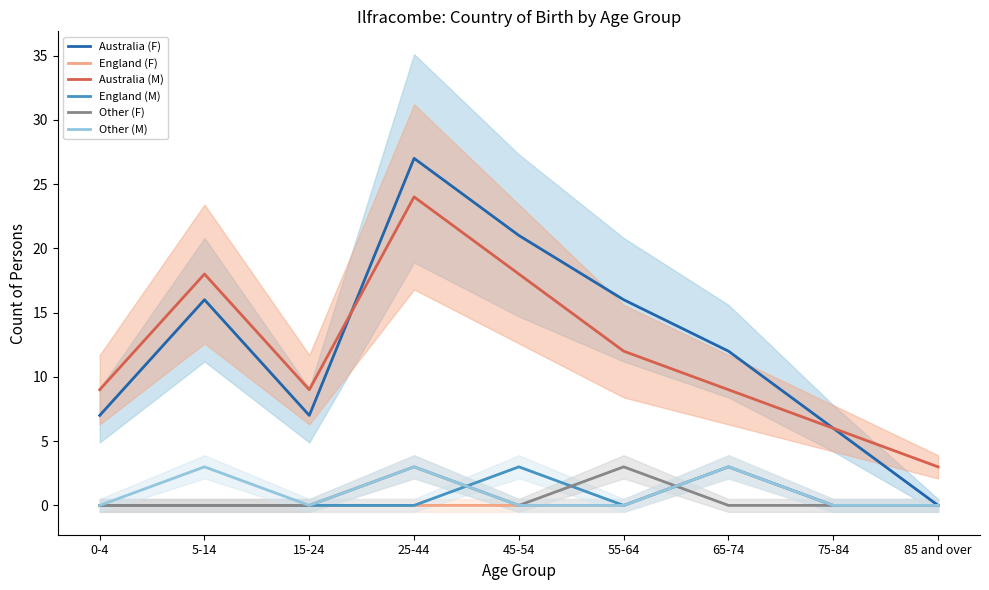

What is the sum of the Other (M) values at 25-44 and 45-54?

3